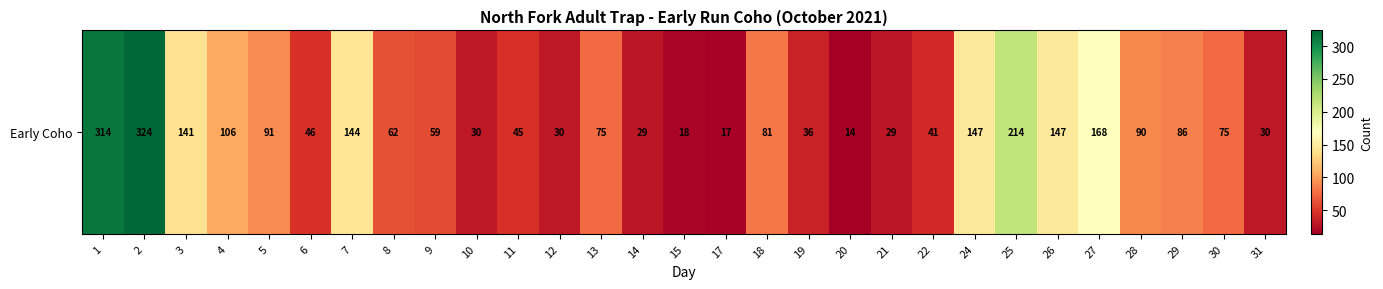

What is the difference between the maximum and minimum values?

310